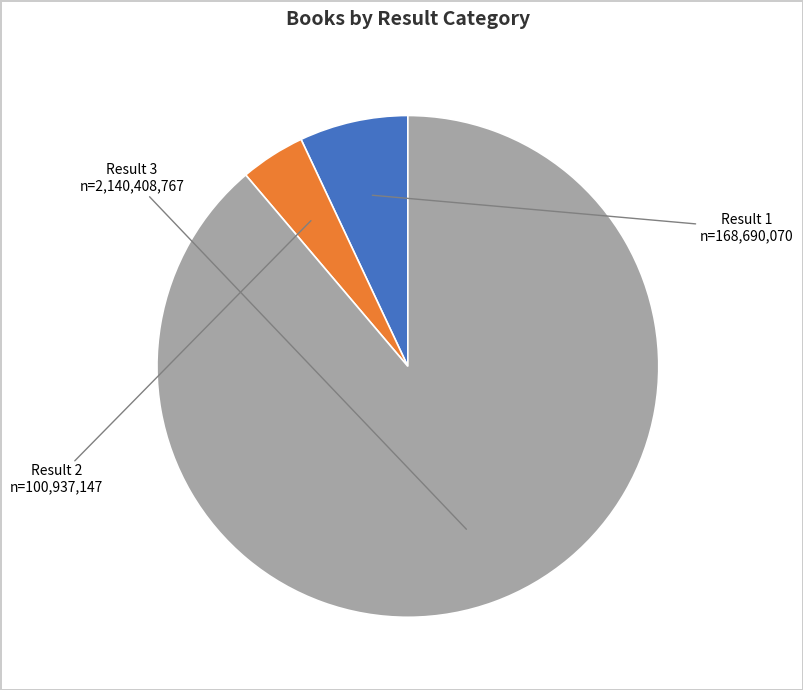

What is the majority slice?

3